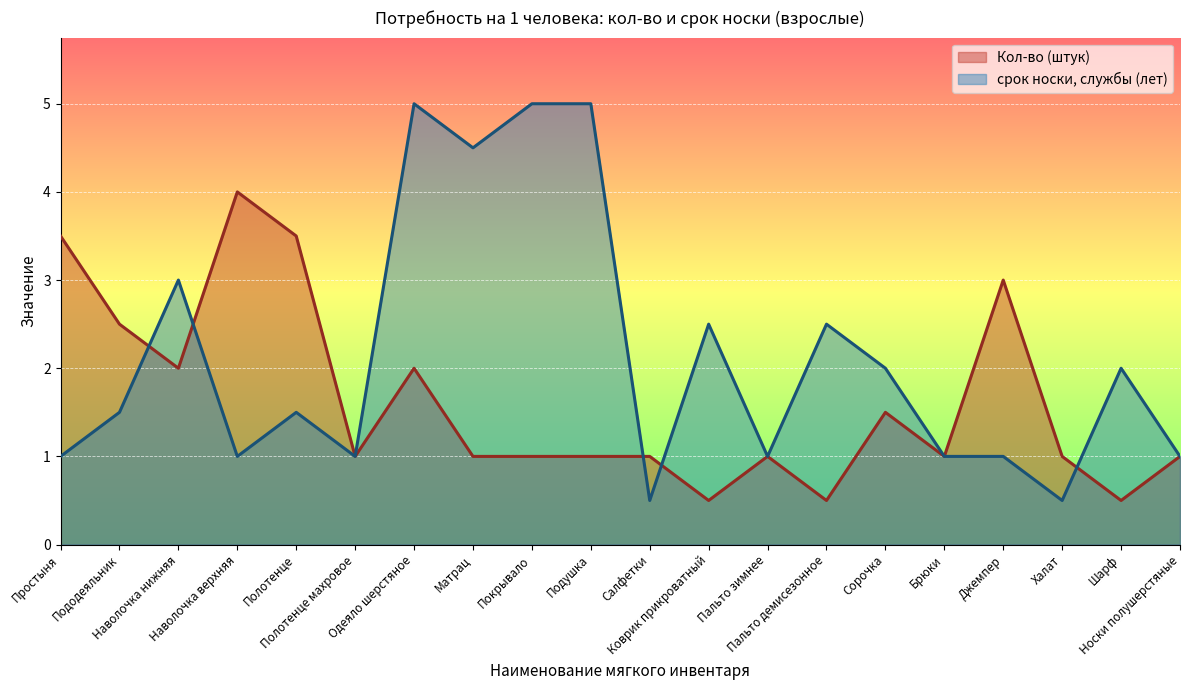

What is the lowest value of the Кол-во (штук) series?

0.5